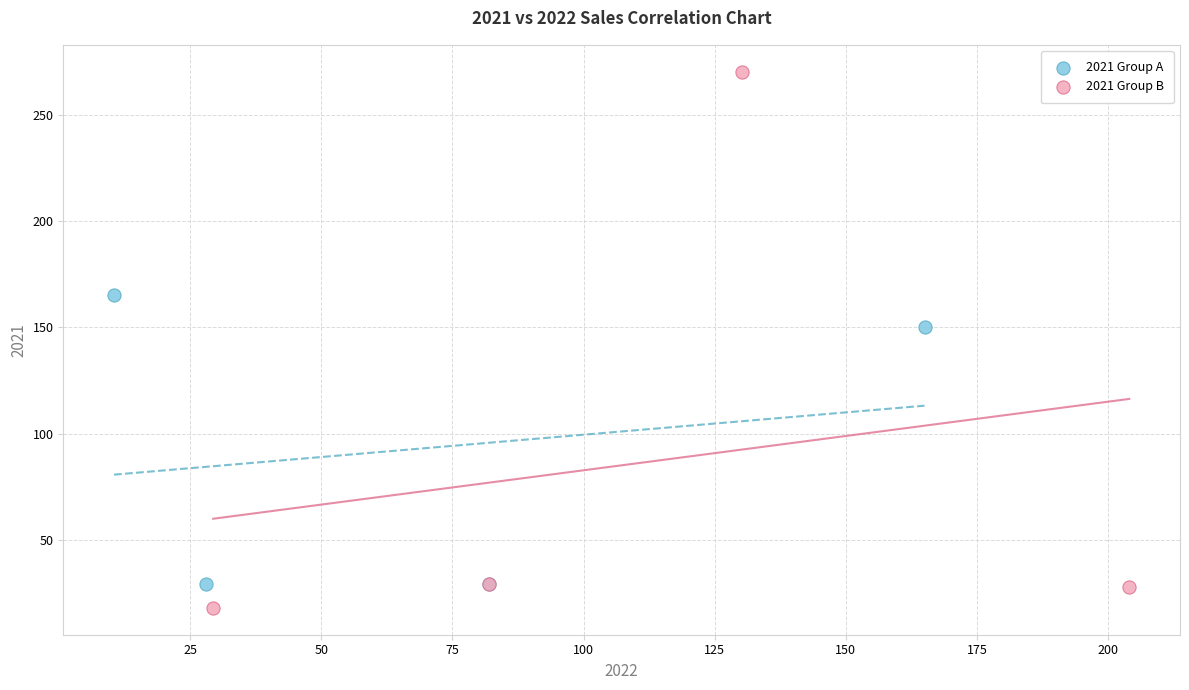

Which series contains the highest Y value?

2021 Group B